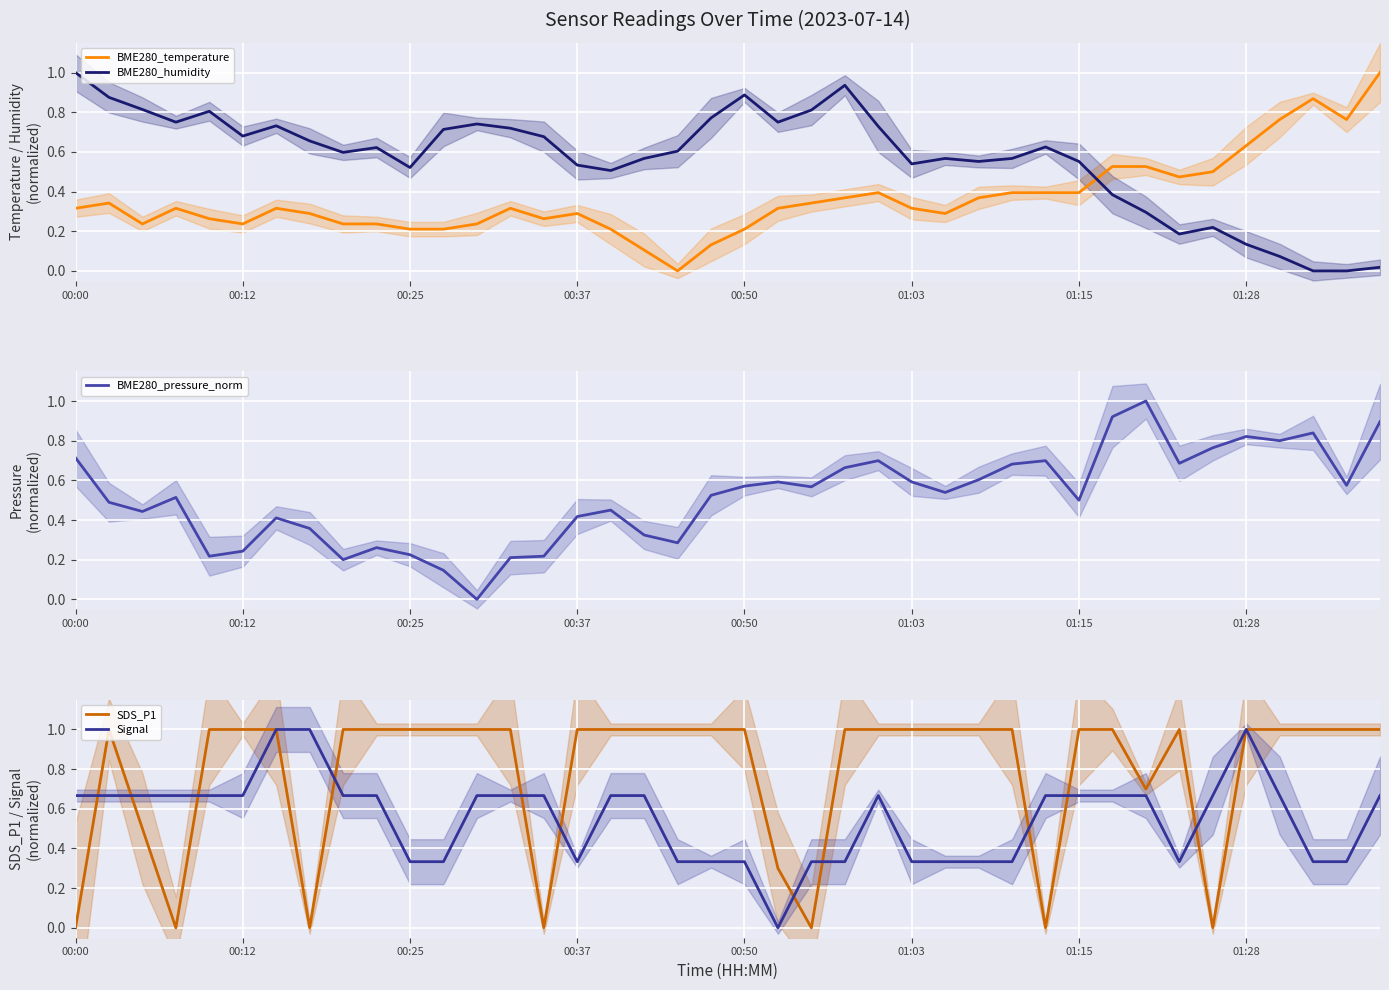

Which category has the highest value in the BME280_humidity series?

00:00